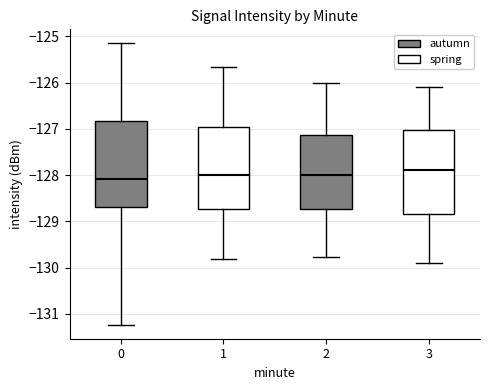

Reading left to right, read every box against the y-axis: the position of its median line, the range the box covers, and the ends of its whiskers. The values are not printed on the chart, so give them approximately, as read against the axis.

0: median -128.1, box -128.7 to -126.8, whiskers -131.2 to -125.2
1: median -128.0, box -128.7 to -127.0, whiskers -129.8 to -125.7
2: median -128.0, box -128.7 to -127.1, whiskers -129.8 to -126.0
3: median -127.9, box -128.8 to -127.0, whiskers -129.9 to -126.1